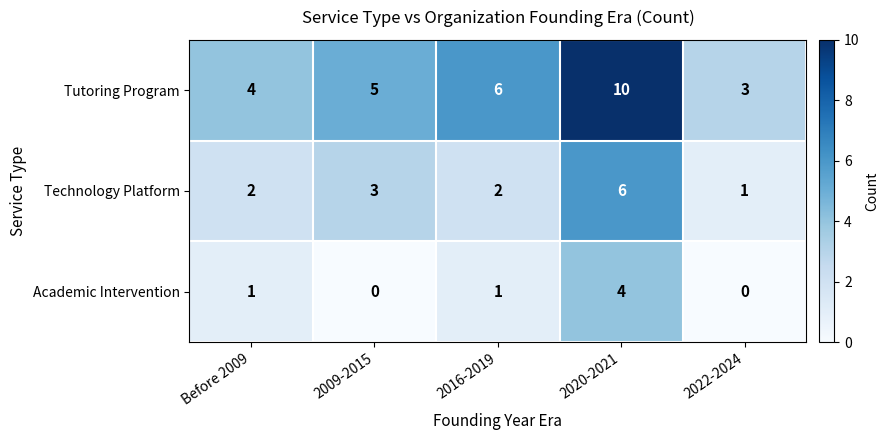

Where is Technology Platform nearest to the value 3?

2009-2015